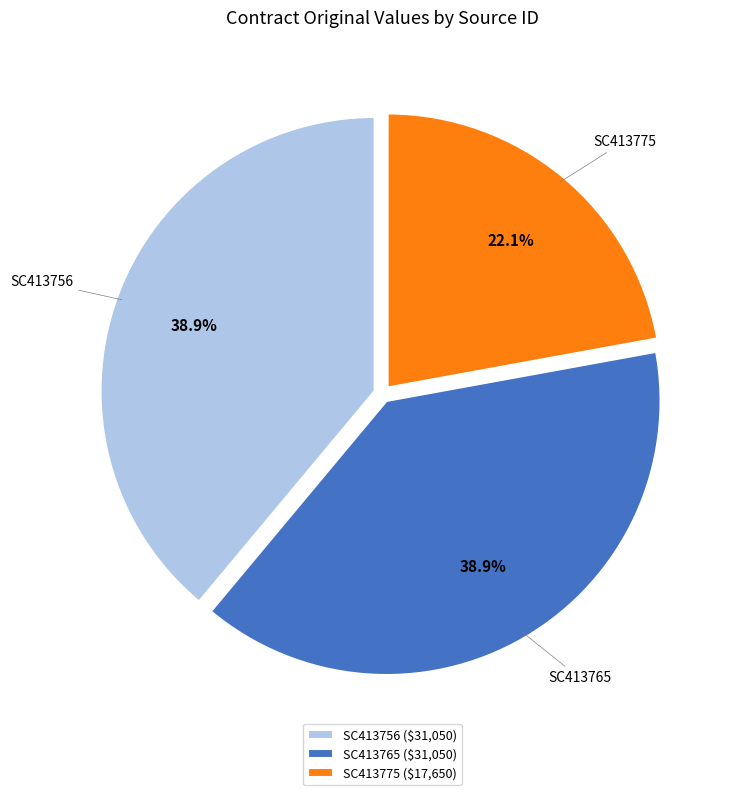

True or false: SC413756 accounts for 27% of the total.

False